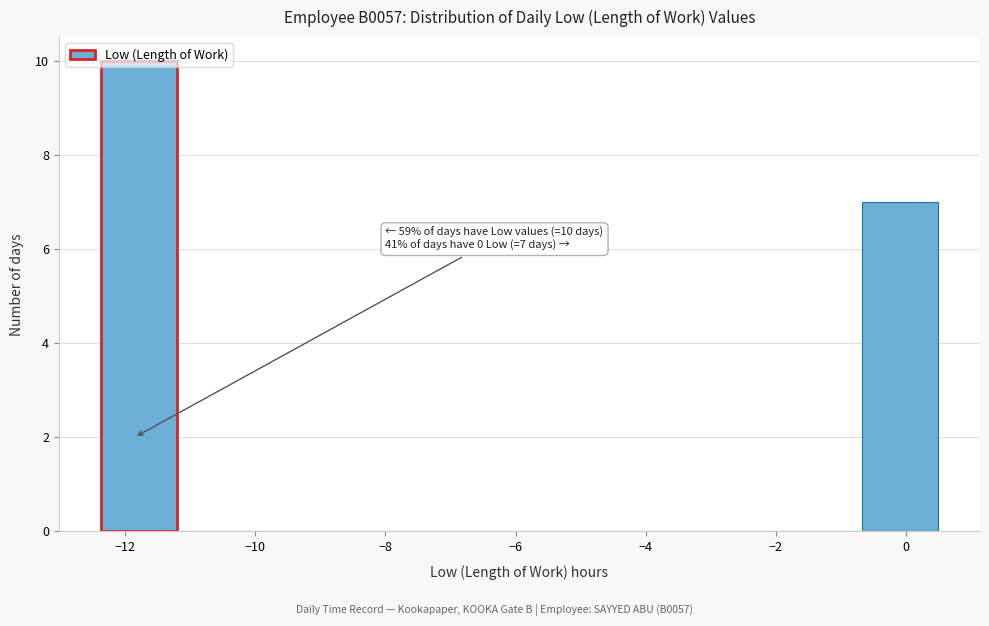

Over which range of the x-axis is the bar tallest?

-12.4 to -11.2